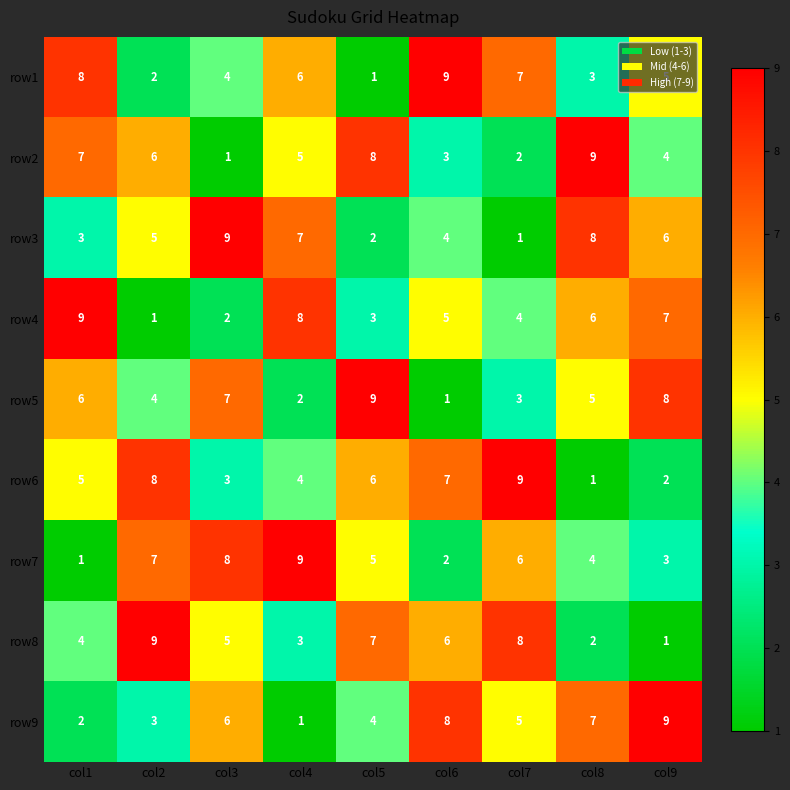

What is the greatest value displayed?

9